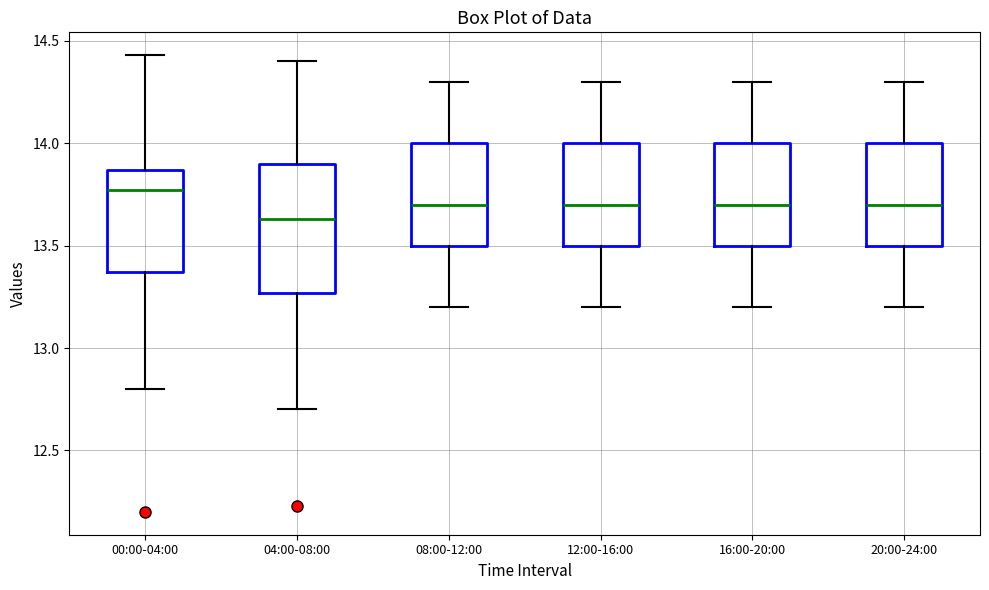

Reading left to right, read every box against the y-axis: the position of its median line, the range the box covers, and the ends of its whiskers. The values are not printed on the chart, so give them approximately, as read against the axis.

00:00-04:00: median 13.75, box 13.35 to 13.85, whiskers 12.80 to 14.45
04:00-08:00: median 13.65, box 13.25 to 13.90, whiskers 12.70 to 14.40
08:00-12:00: median 13.70, box 13.50 to 14.00, whiskers 13.20 to 14.30
12:00-16:00: median 13.70, box 13.50 to 14.00, whiskers 13.20 to 14.30
16:00-20:00: median 13.70, box 13.50 to 14.00, whiskers 13.20 to 14.30
20:00-24:00: median 13.70, box 13.50 to 14.00, whiskers 13.20 to 14.30